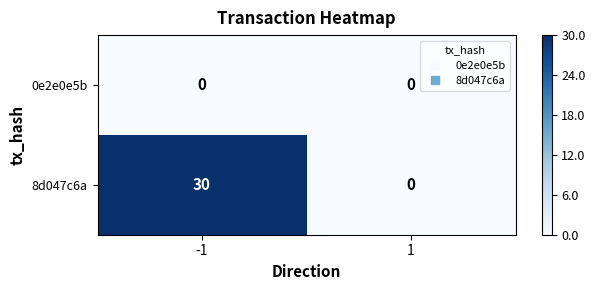

Rank the series by their maximum value, from highest to lowest.

8d047c6a, 0e2e0e5b